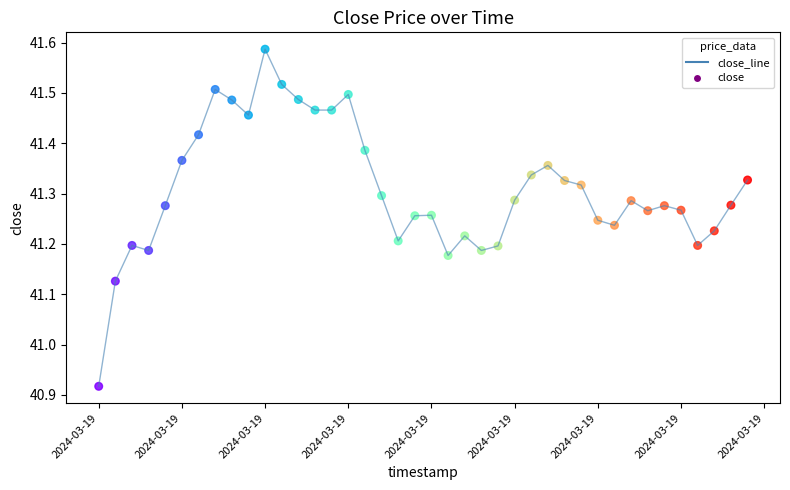

Is this an area chart (filled region under the line)?

No